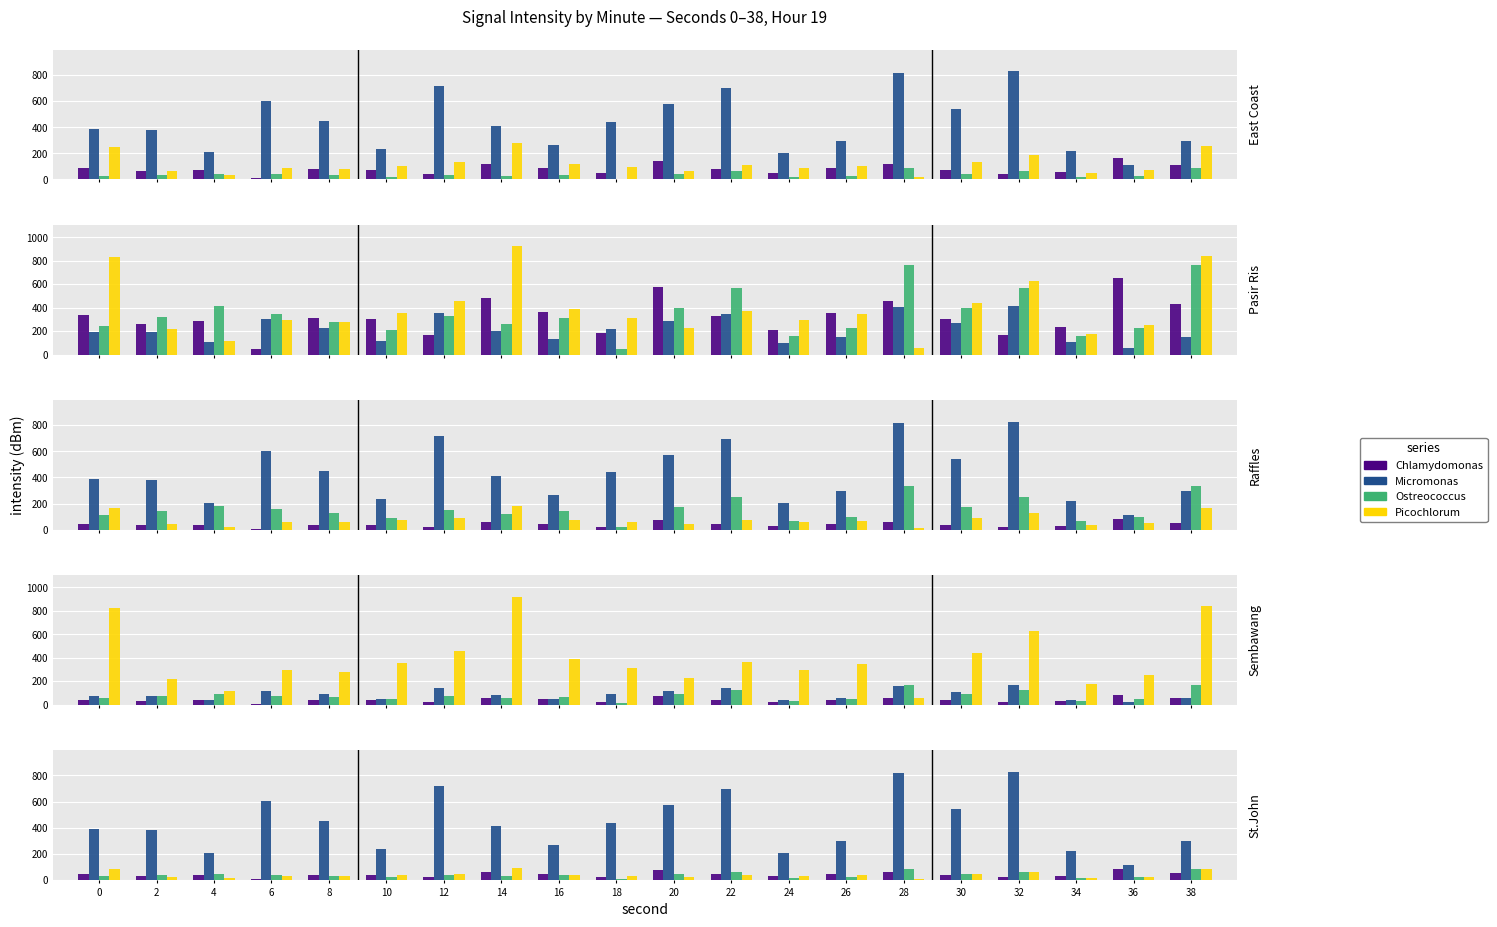

How many series are shown in this chart?

4